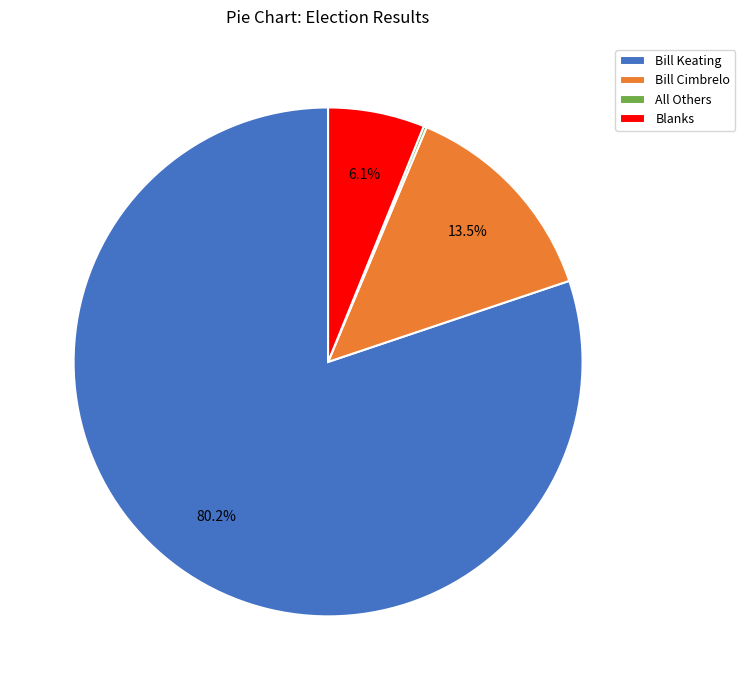

What percentage is NOT represented by Bill Cimbrelo?

86.5%